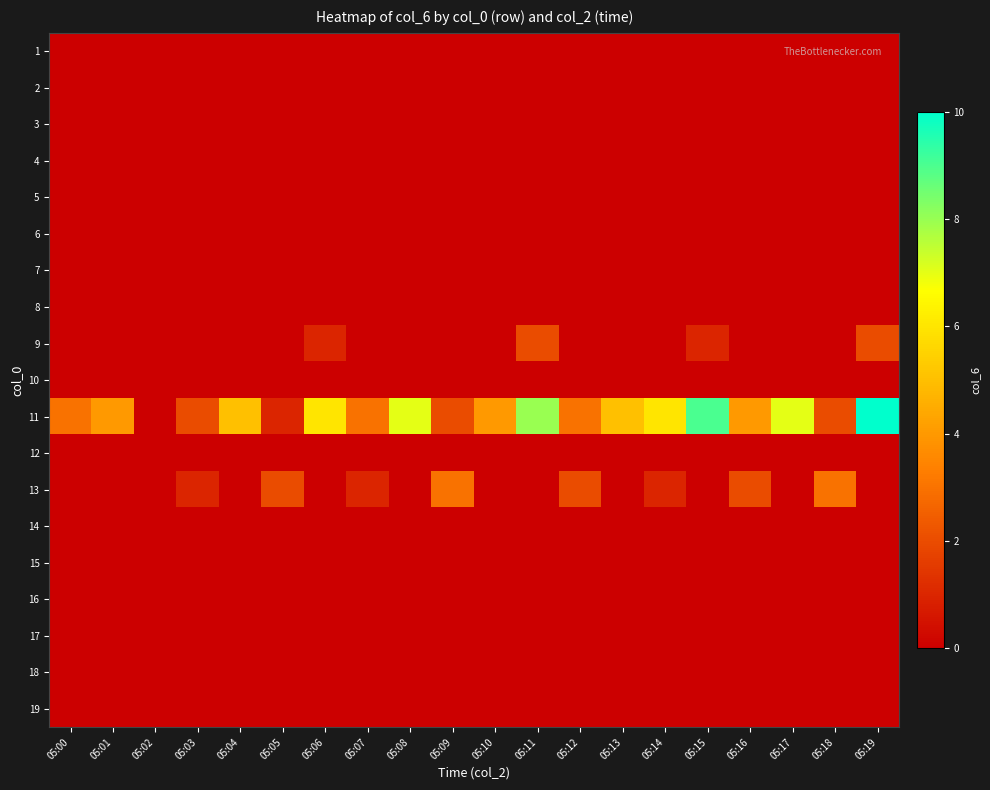

At which category does the chart reach its minimum across all series?

05:00